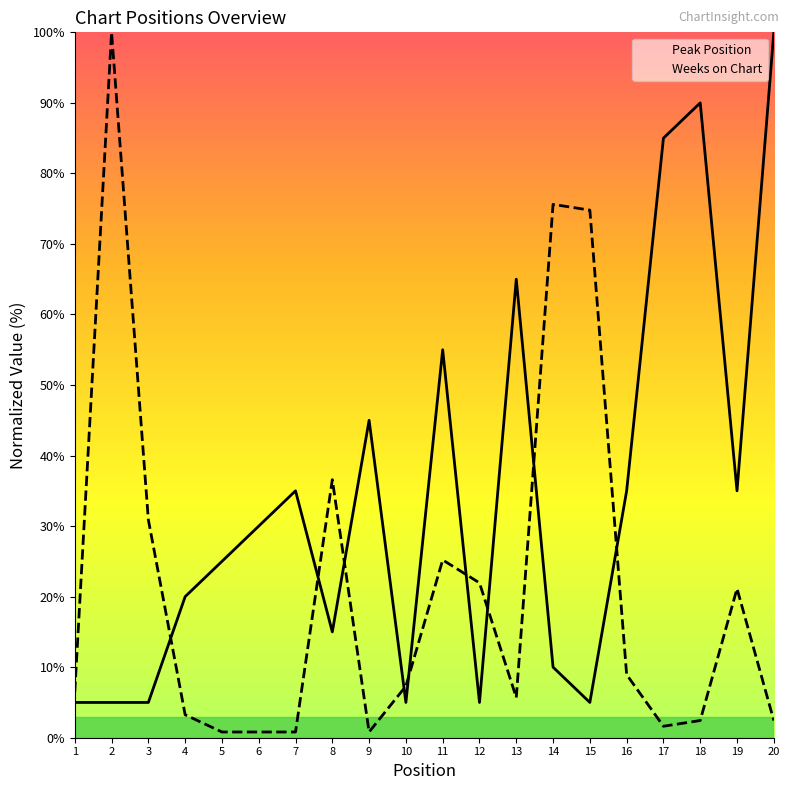

Where does the Peak Position series first go above 30?

7